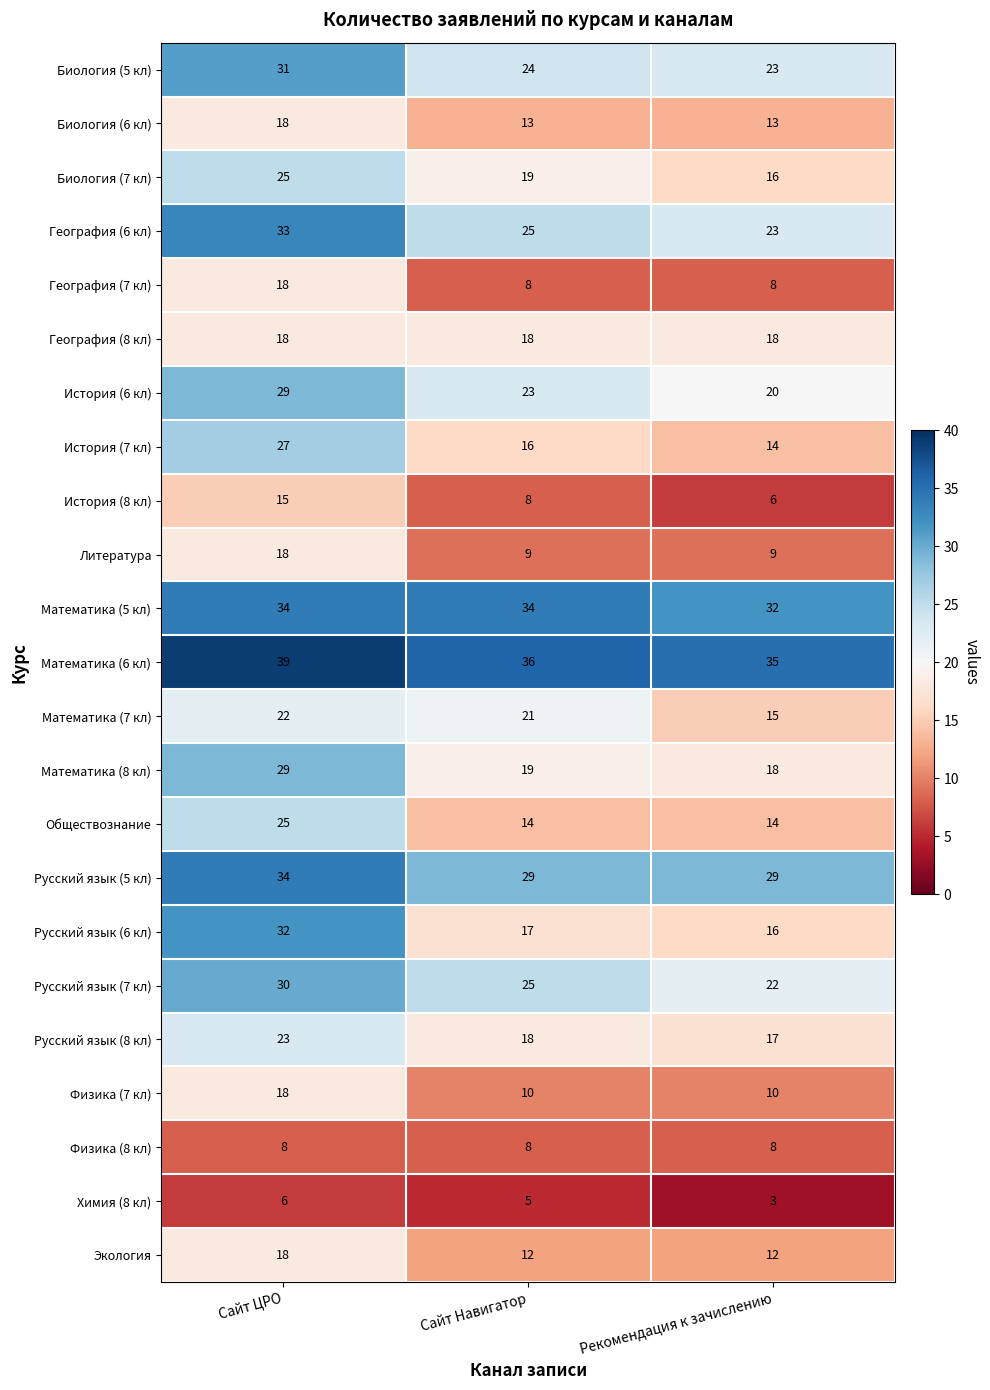

What is the difference between the highest and lowest values at Сайт Навигатор?

31